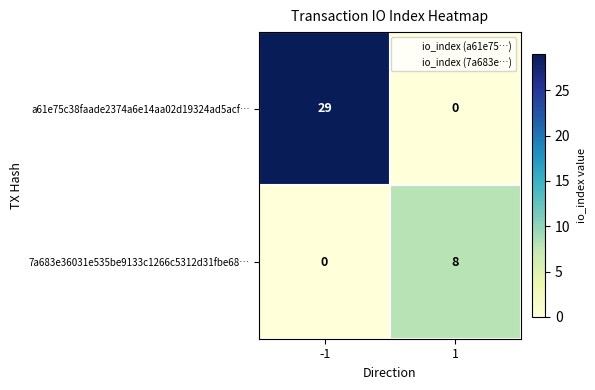

Reading left to right, what are all the values shown in this chart?

a61e75c38faade2374a6e14aa02d19324ad5acf…: -1=29	1=0
7a683e36031e535be9133c1266c5312d31fbe68…: -1=0	1=8